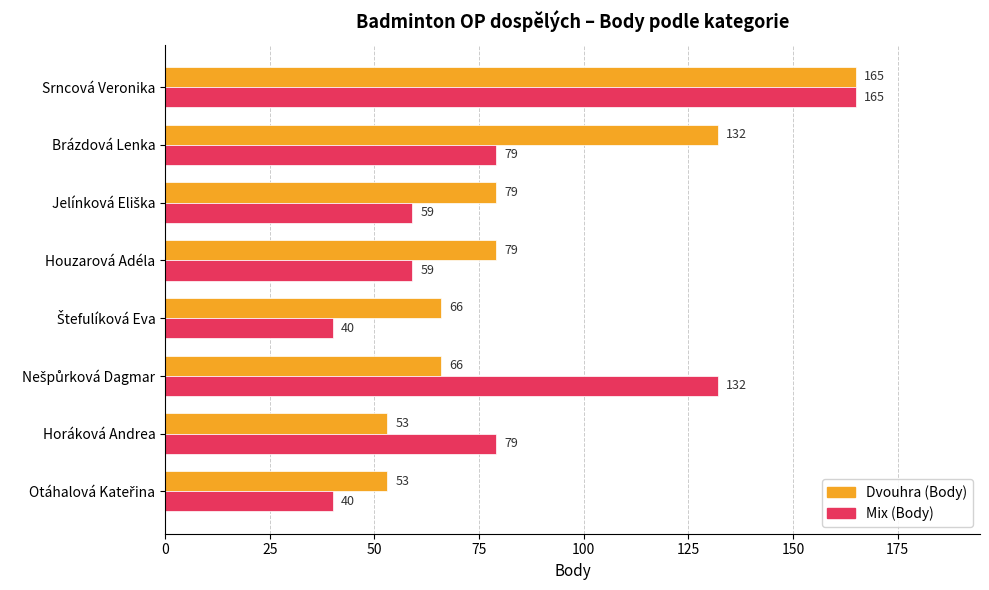

True or false: Dvouhra (Body) has a value of 165 at Srncová Veronika.

True